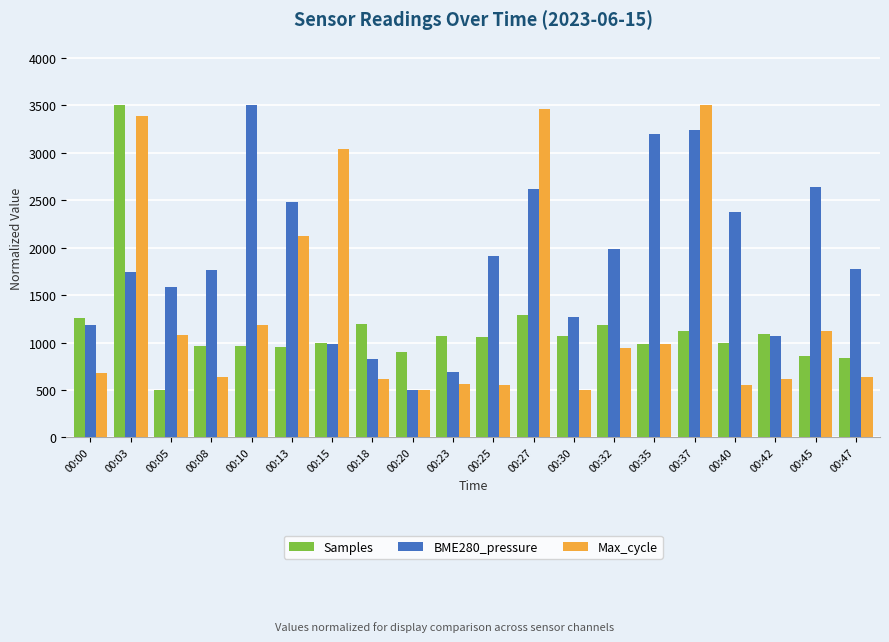

What is the value of the BME280_pressure bar at the 1st from the left?

1187.5